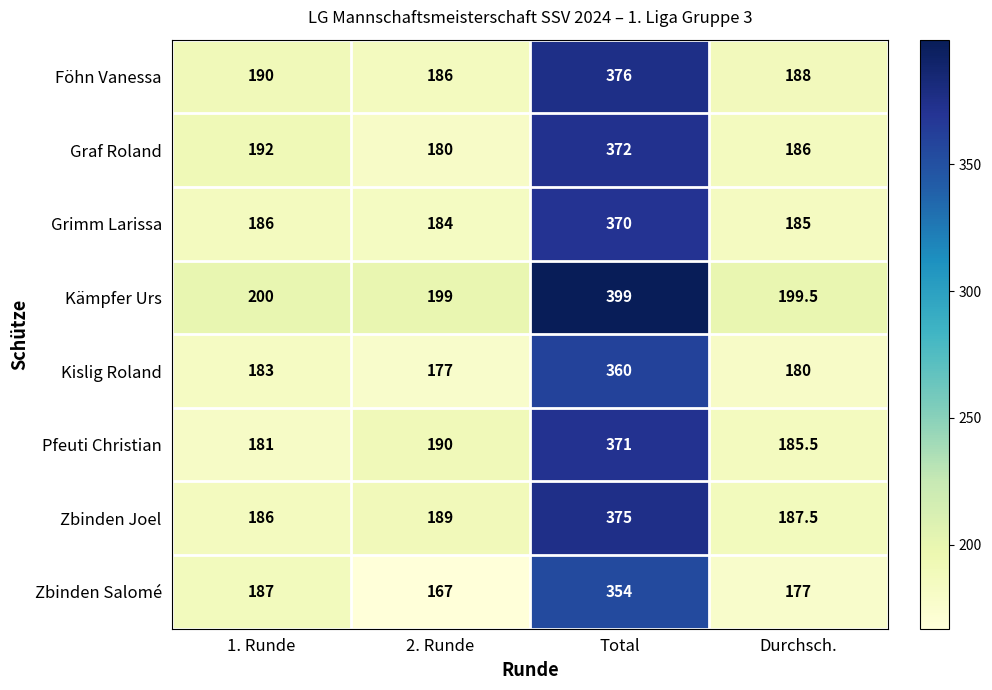

At which category is the sum across all series the highest?

Total